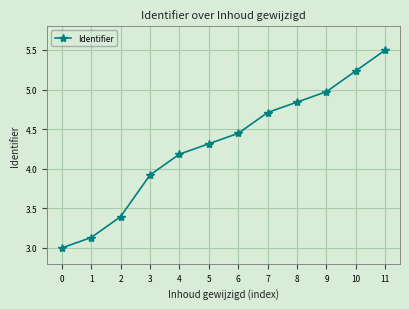

Approximately how many times larger is the value at 2 compared to 0?

1.1